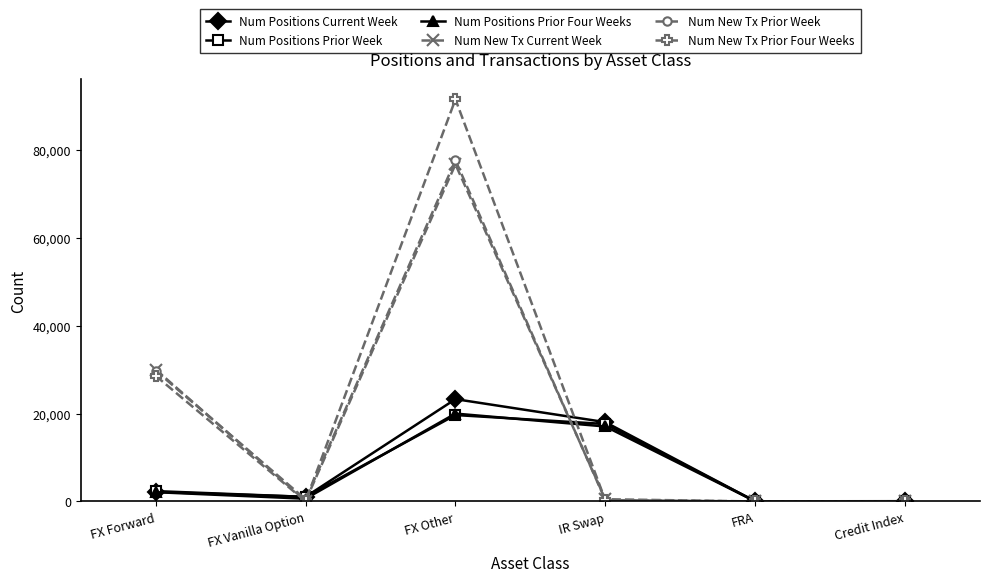

What is the average value of the Num Positions Prior Week series?

6801